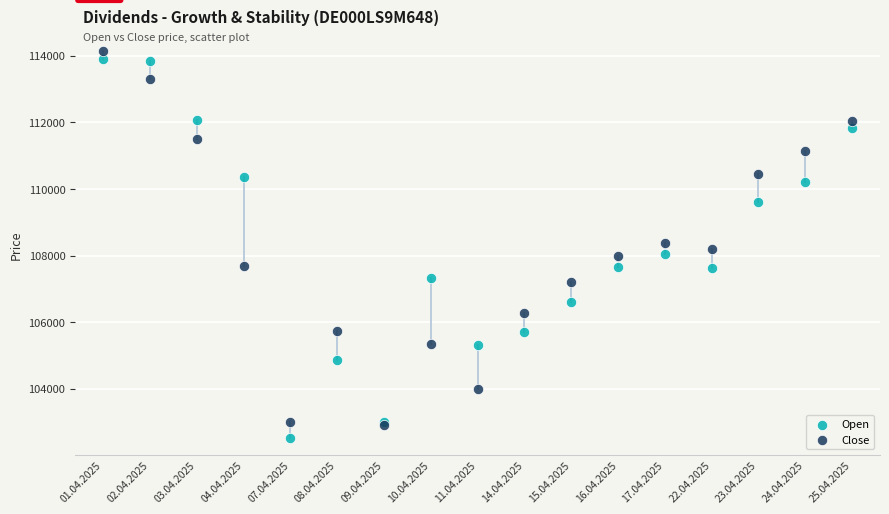

In the Close series, what Y value is closest to 108528?

108362